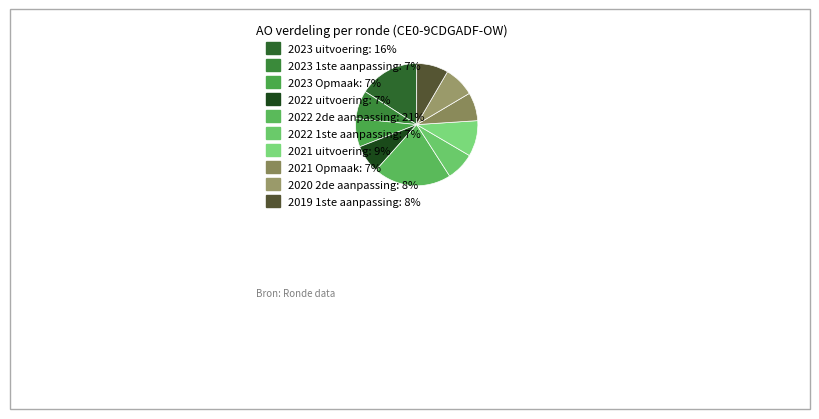

Which category has the smallest portion of the pie?

2023 1ste aanpassing